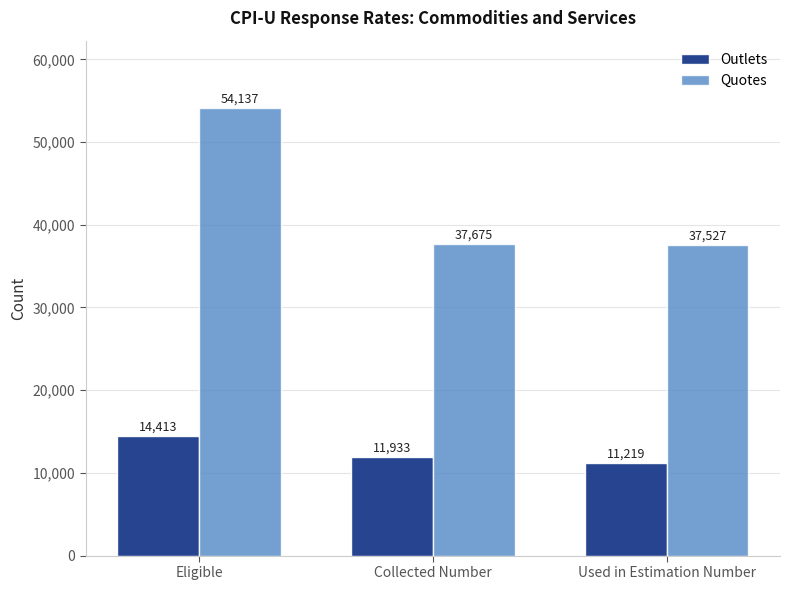

Are the bars grouped side by side (vs. stacked)?

Yes